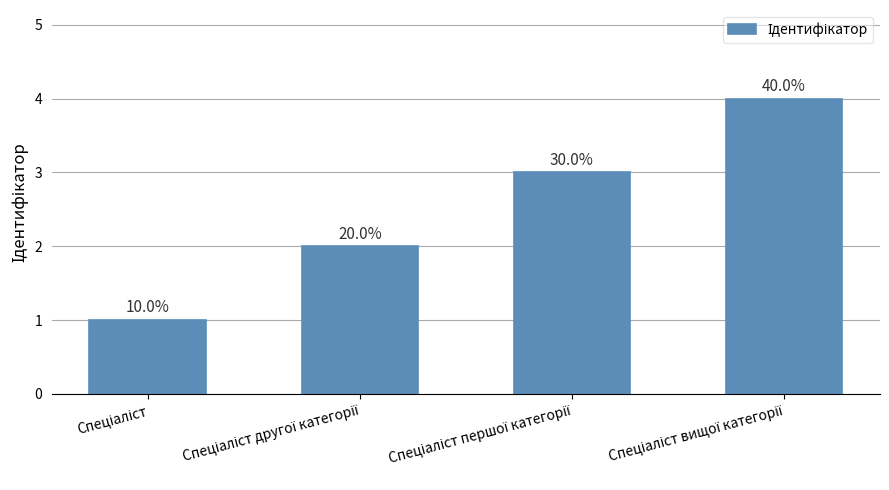

What is the label of the 2nd bar from the right?

Спеціаліст першої категорії